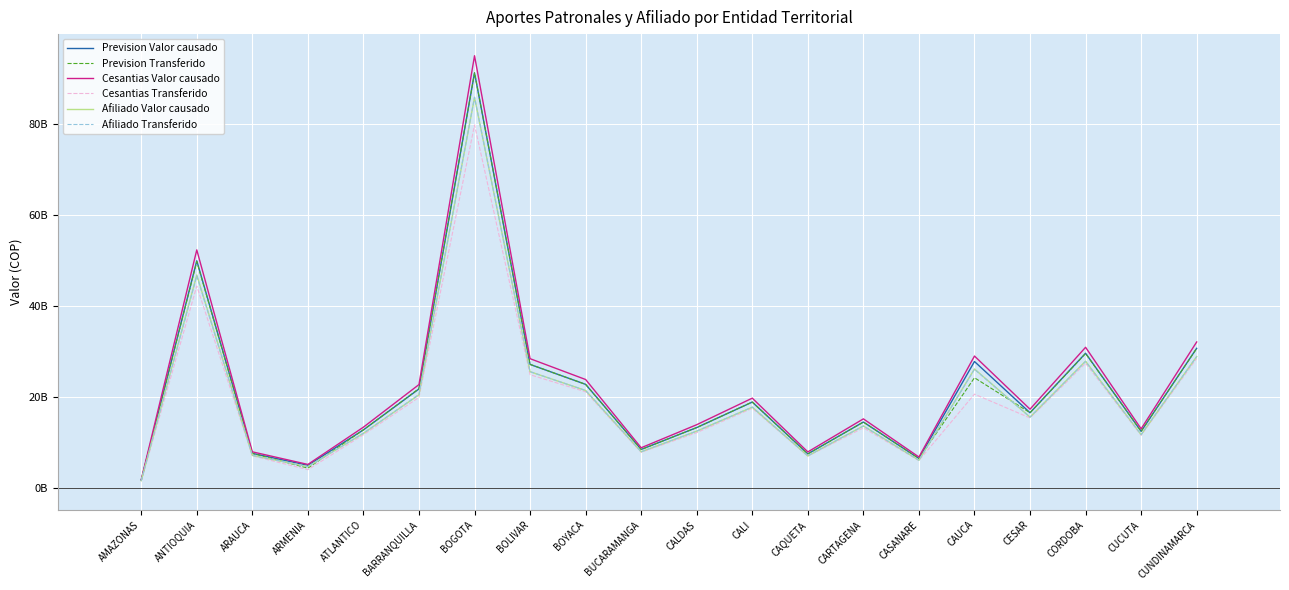

What is the average value of the Prevision Valor causado series?

21367353110